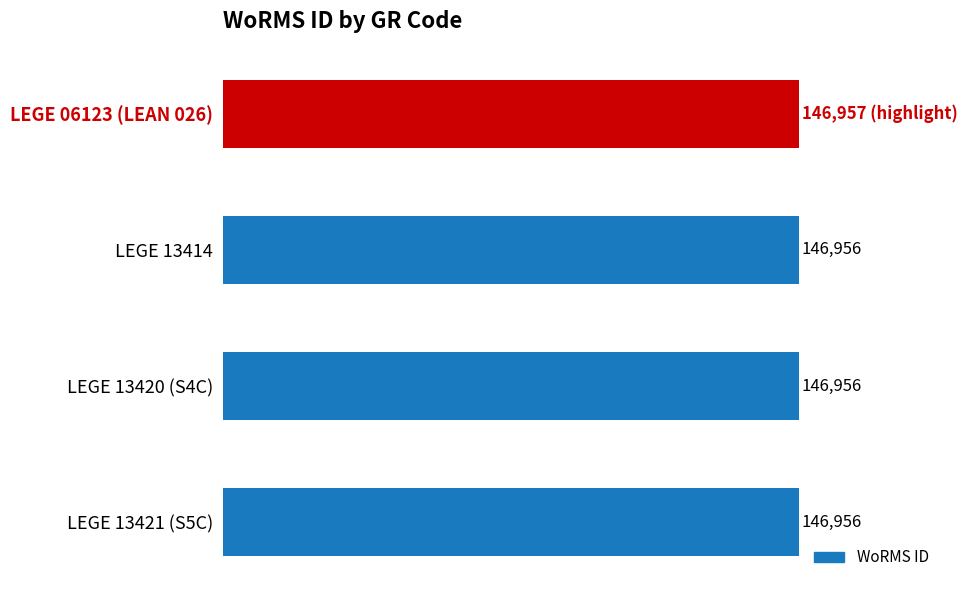

Which category has the highest value across all series?

LEGE 06123 (LEAN 026)